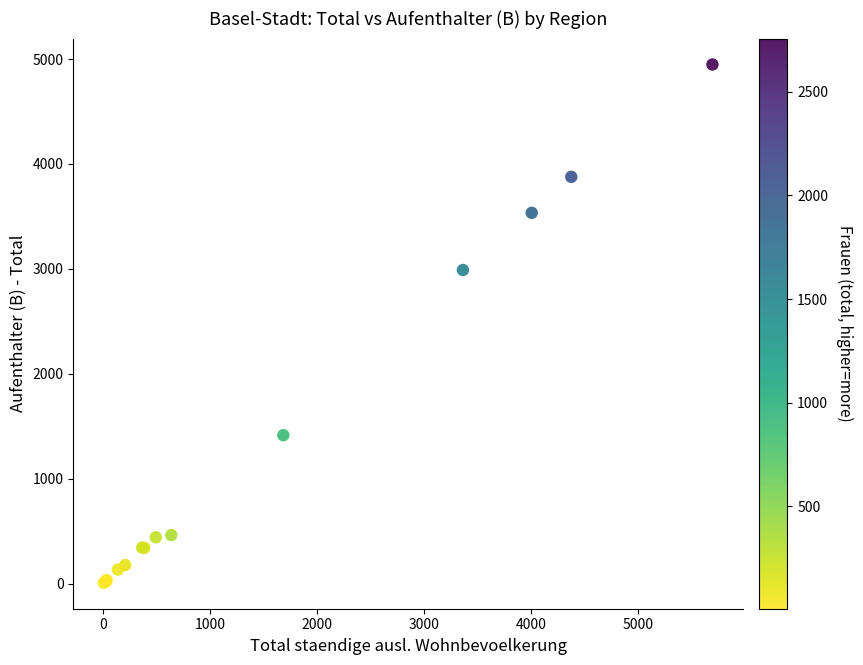

What Y value in the scatter plot is closest to 2477?

2989